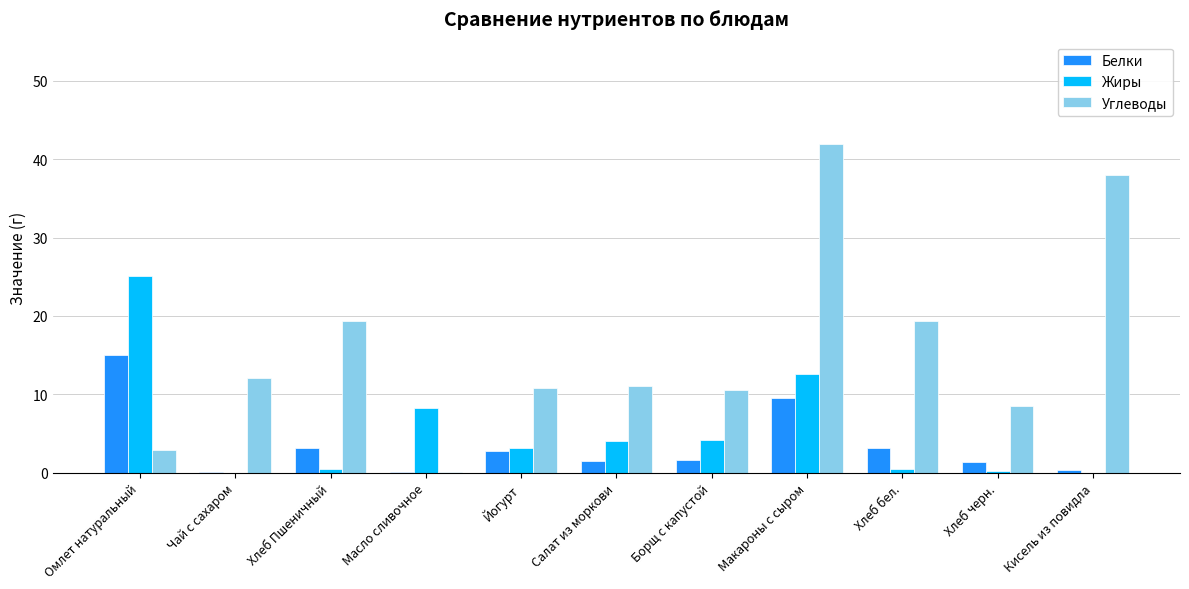

How many values in the Жиры series exceed 3?

6